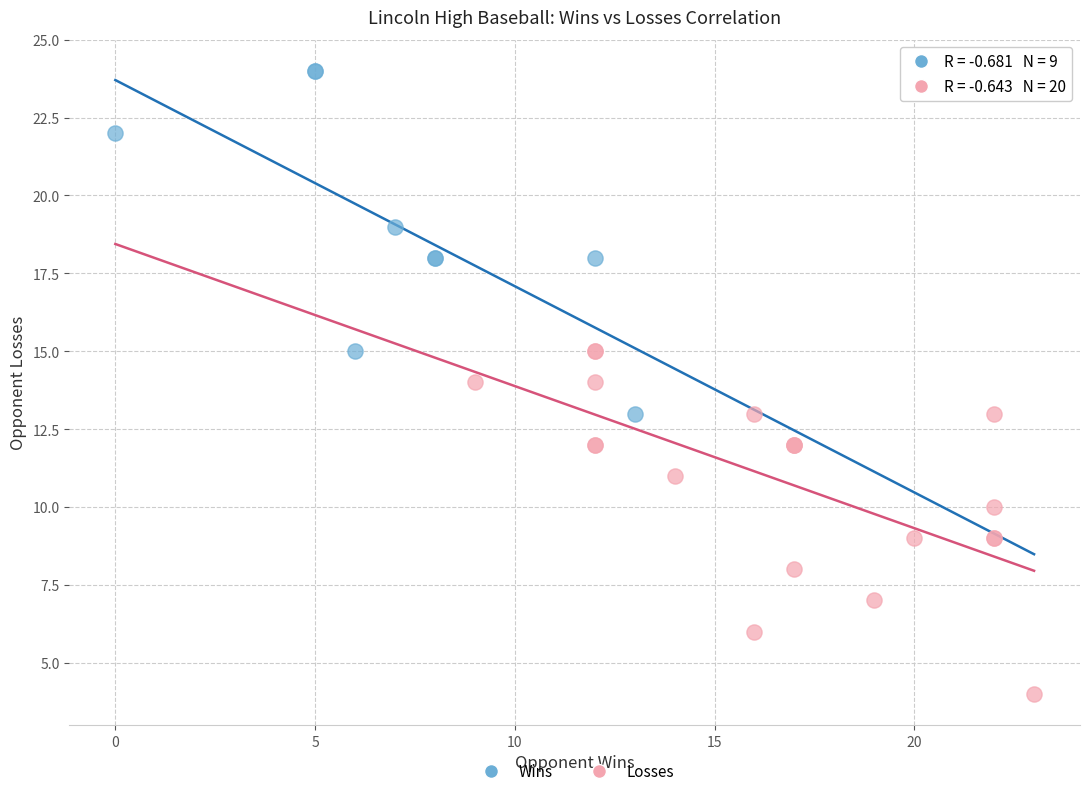

Which series contains the lowest Y value?

Losses